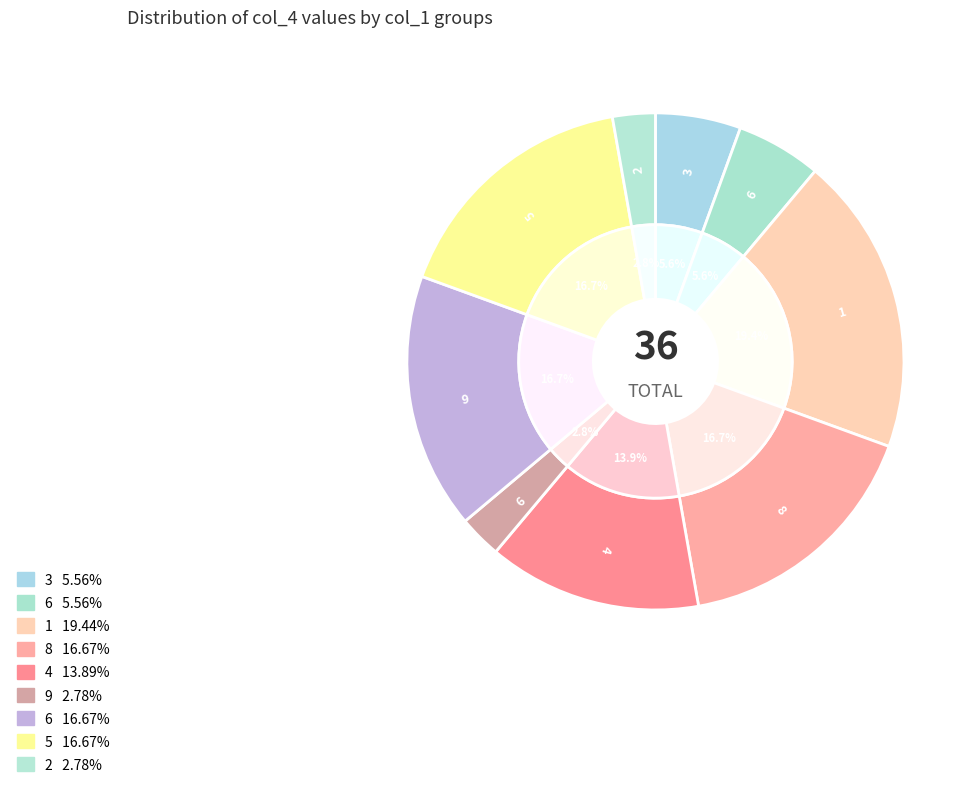

How much of the chart is everything except 5?

83.3%